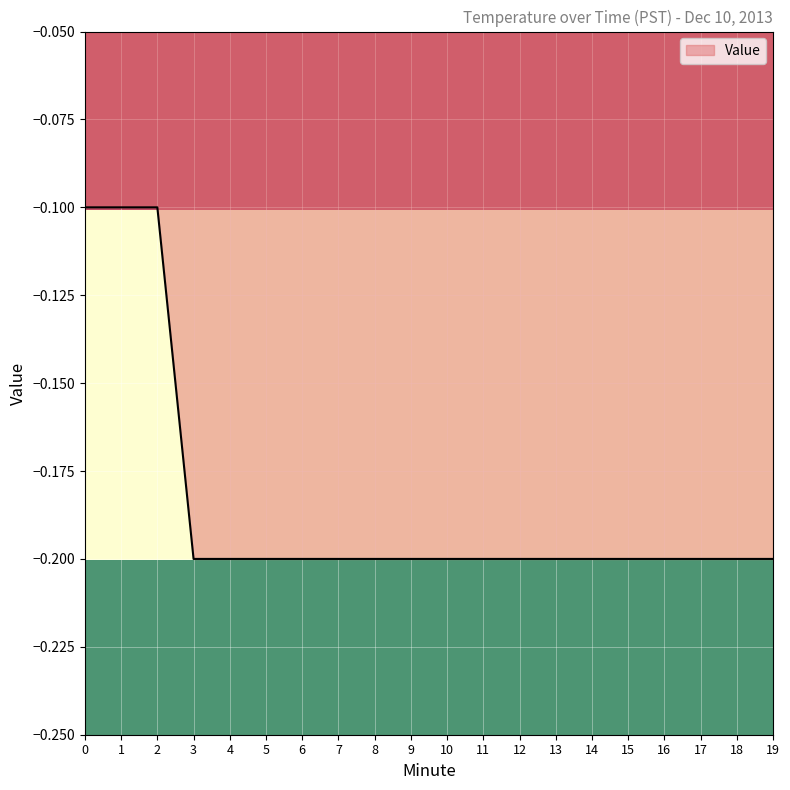

True or false: the data shows -0.1 at 16.

False